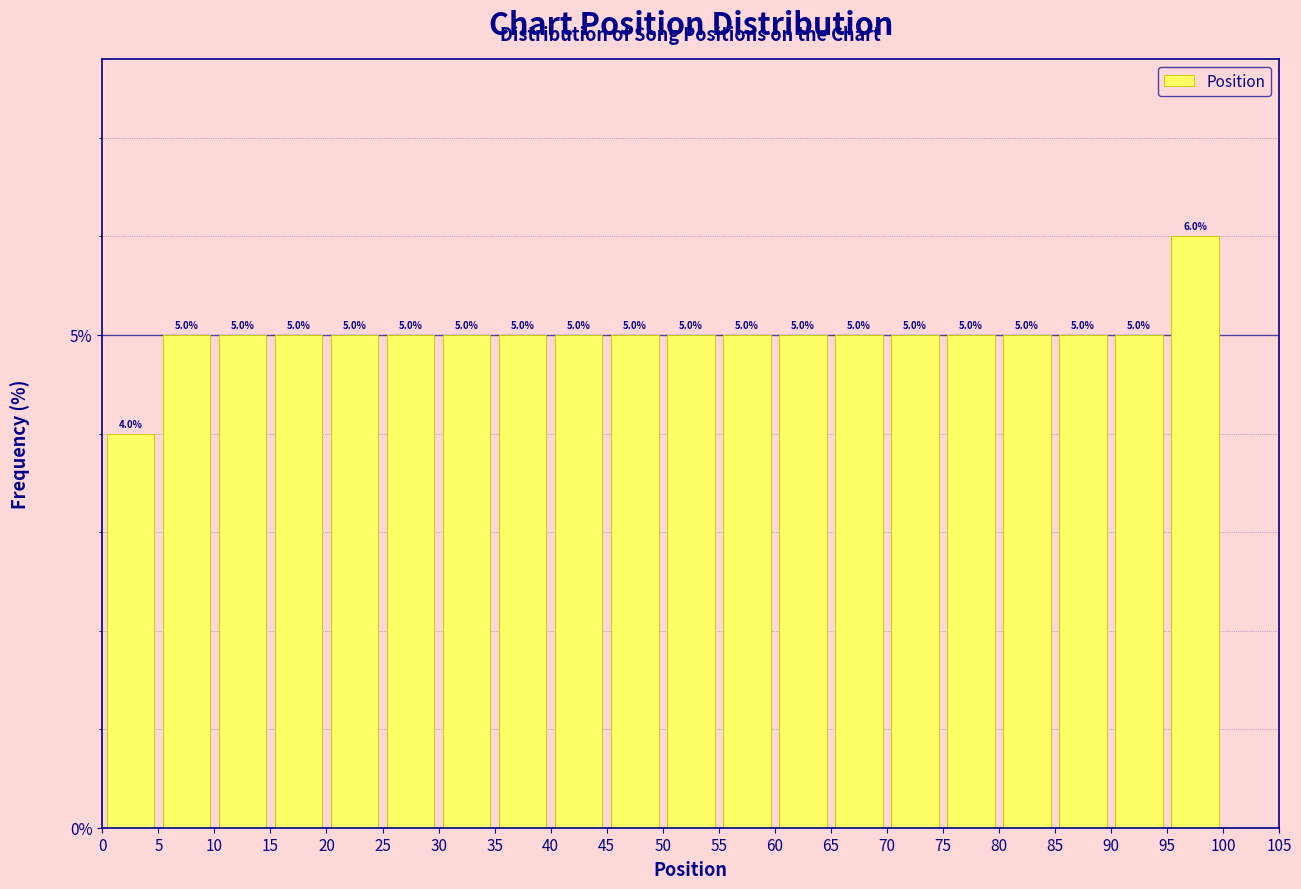

Reading left to right, list every bar in this chart as the range it spans on the x-axis followed by its height.

0 to 5: 4.0
5 to 10: 5.0
10 to 15: 5.0
15 to 20: 5.0
20 to 25: 5.0
25 to 30: 5.0
30 to 35: 5.0
35 to 40: 5.0
40 to 45: 5.0
45 to 50: 5.0
50 to 55: 5.0
55 to 60: 5.0
60 to 65: 5.0
65 to 70: 5.0
70 to 75: 5.0
75 to 80: 5.0
80 to 85: 5.0
85 to 90: 5.0
90 to 95: 5.0
95 to 100: 6.0